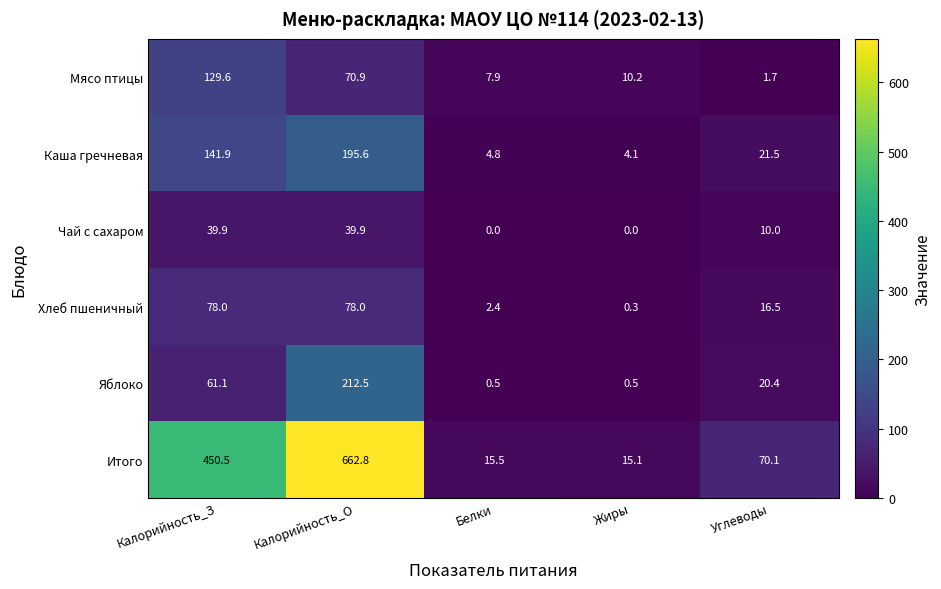

How many values in the Яблоко series exceed 20?

3